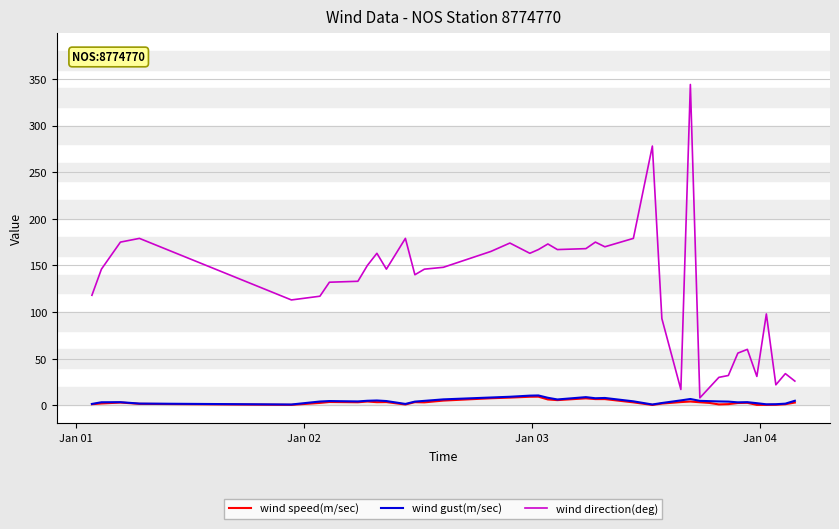

Which series has the widest spread of values?

wind direction(deg)